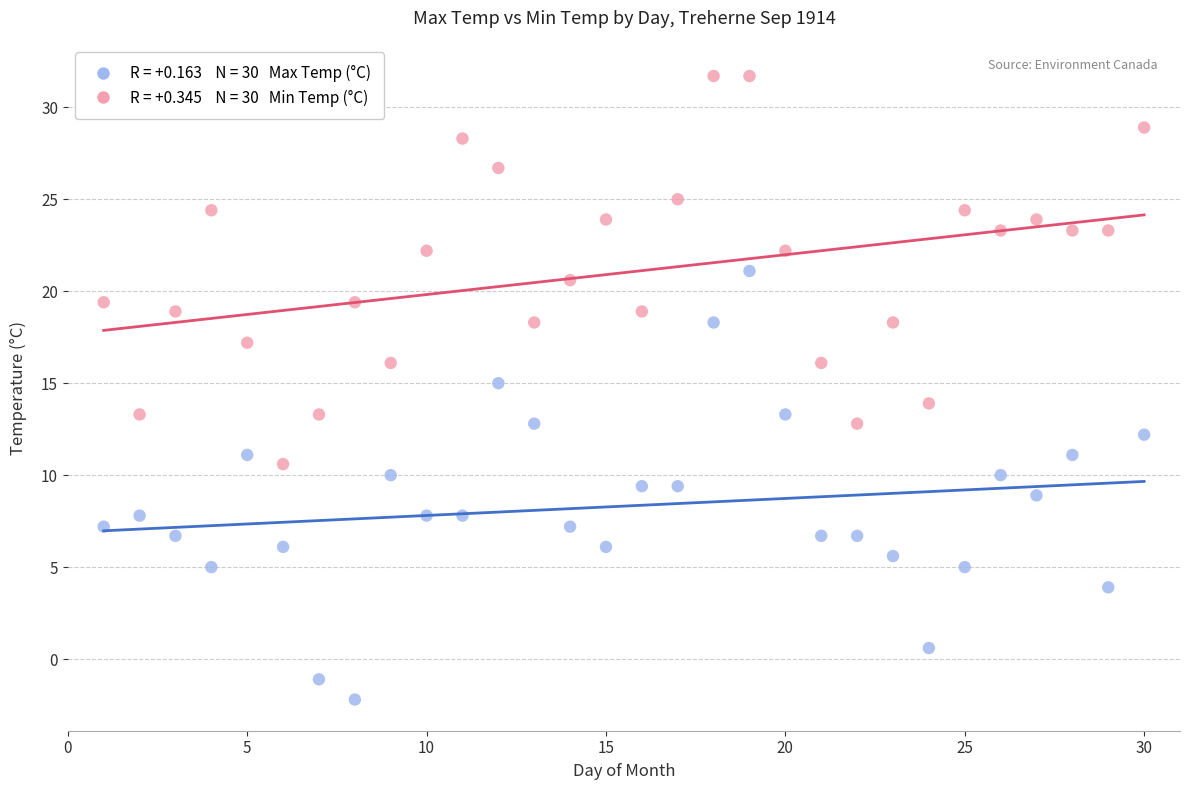

Across all data points, what is the range of X values (max minus min)?

29.0